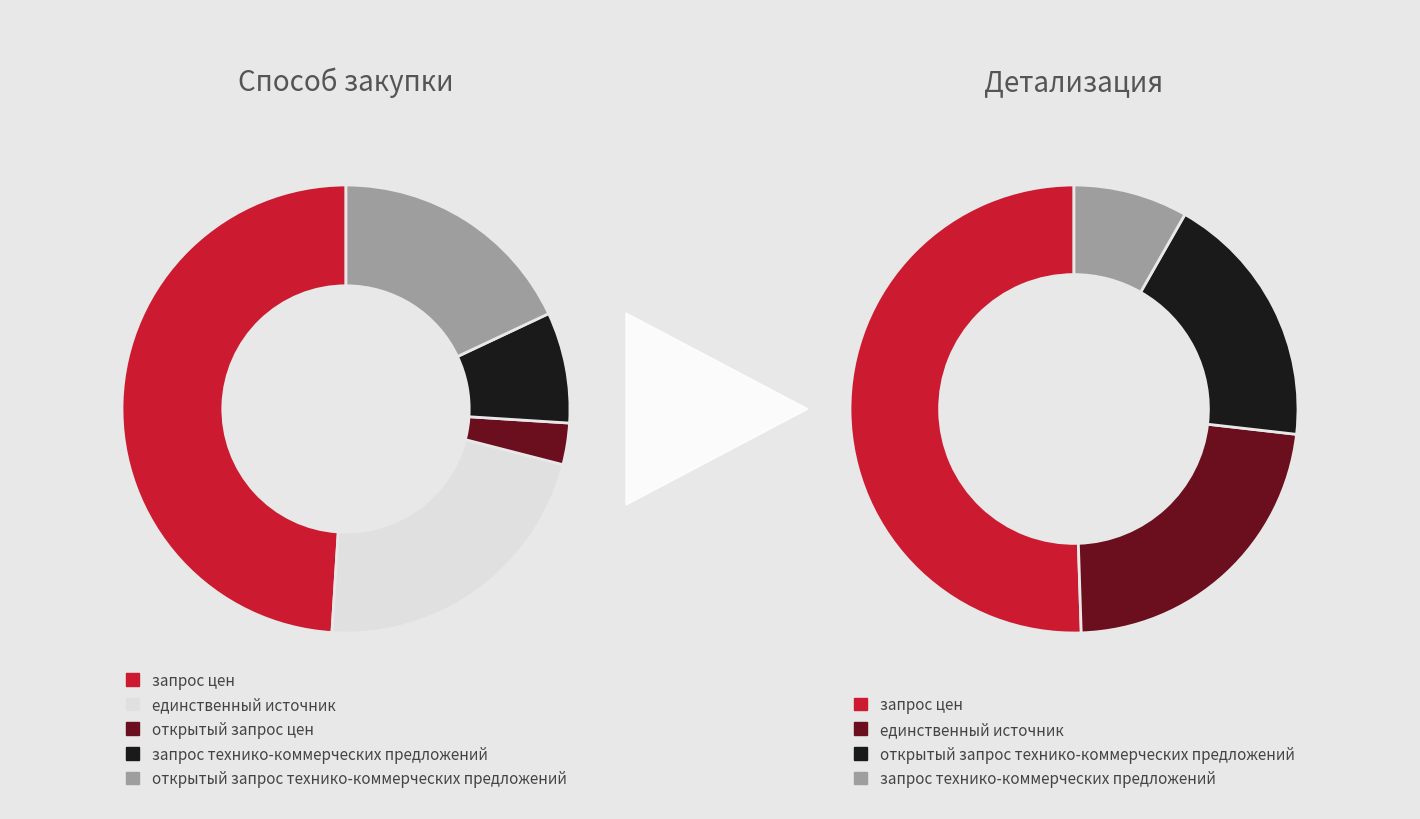

Rank the categories by value from highest to lowest.

запрос цен, единственный источник, открытый запрос технико-коммерческих предложений, запрос технико-коммерческих предложений, открытый запрос цен